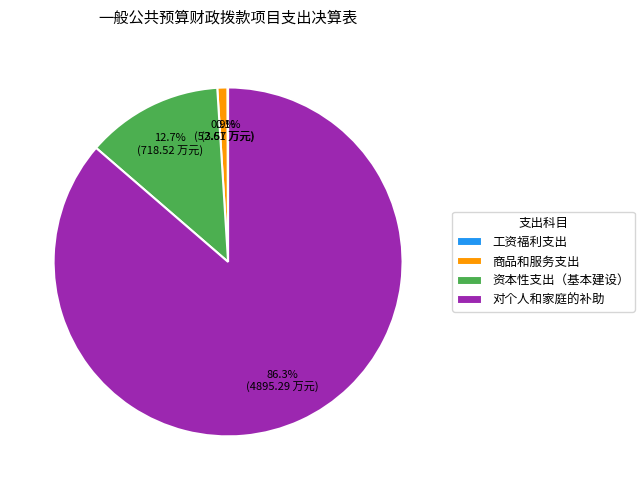

Is there a majority slice in this chart?

Yes